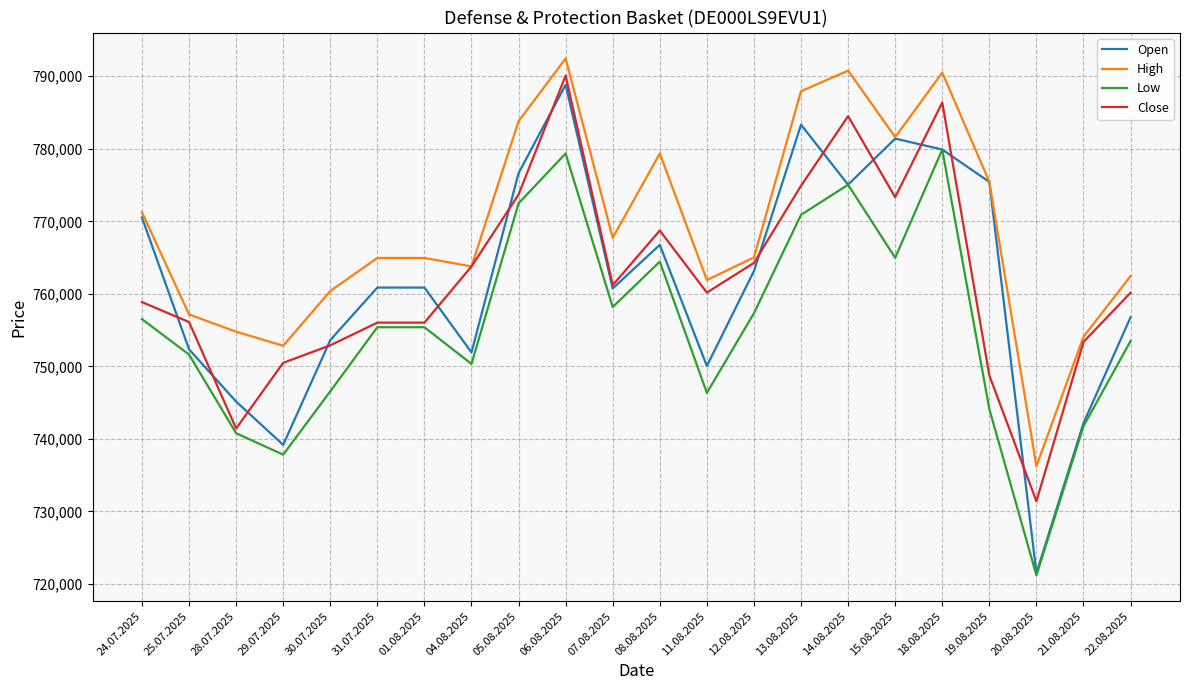

What is the total value across all series at 25.07.2025?

3017265